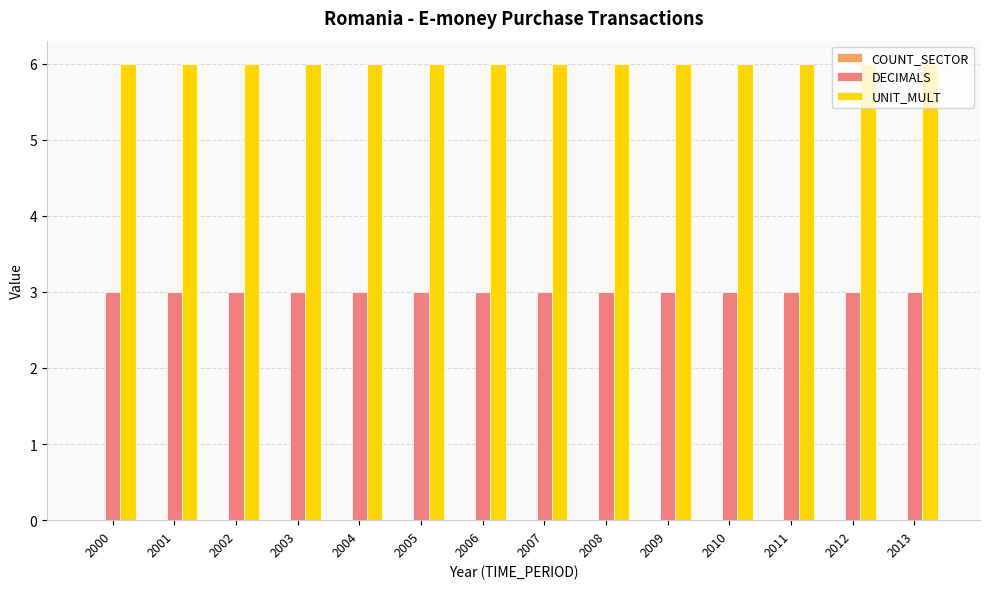

The UNIT_MULT series shows 6 at 2004. True or false?

True